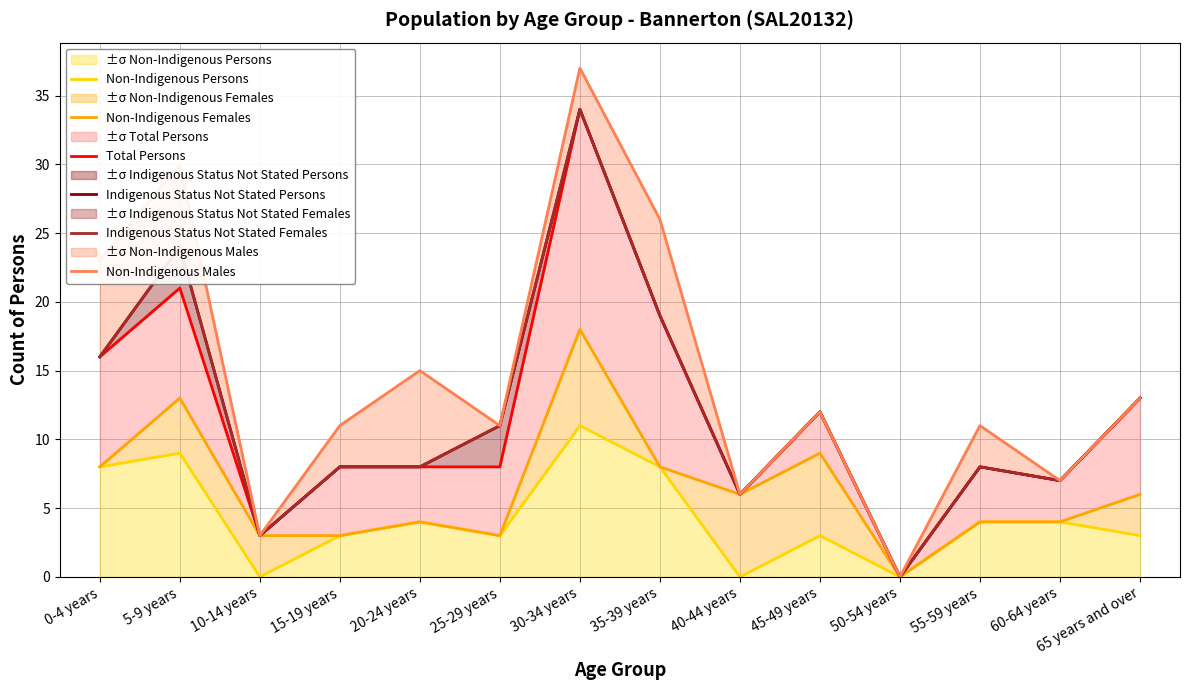

True or false: Total Persons and Non-Indigenous Persons intersect in this chart.

False